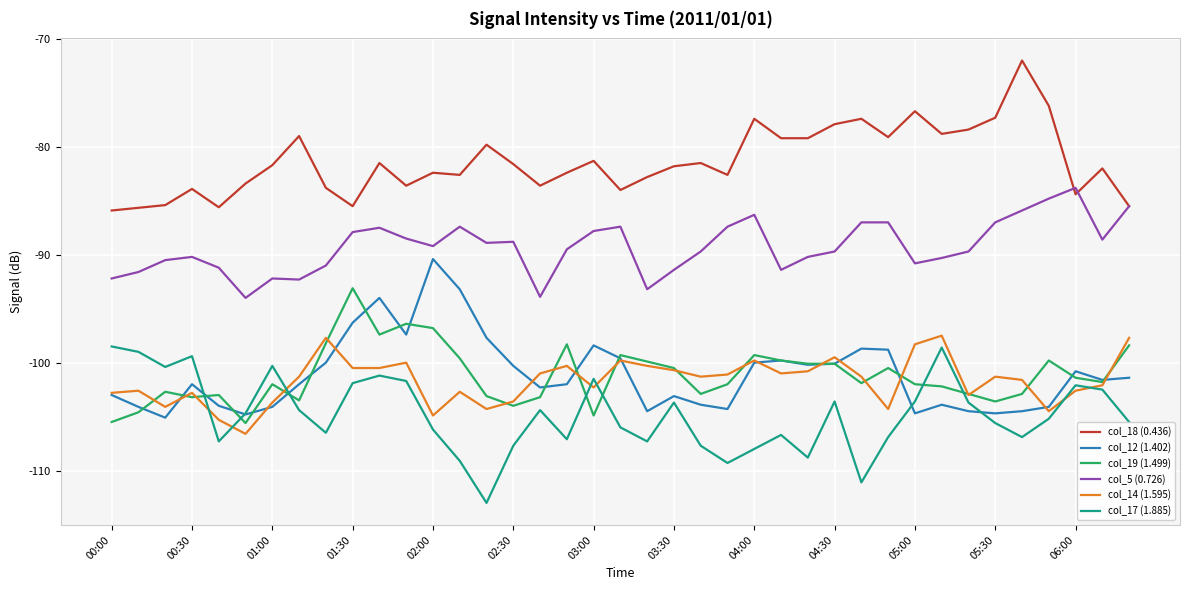

True or false: col_12 (1.402) has a value of -177.3 at 00:00.

False